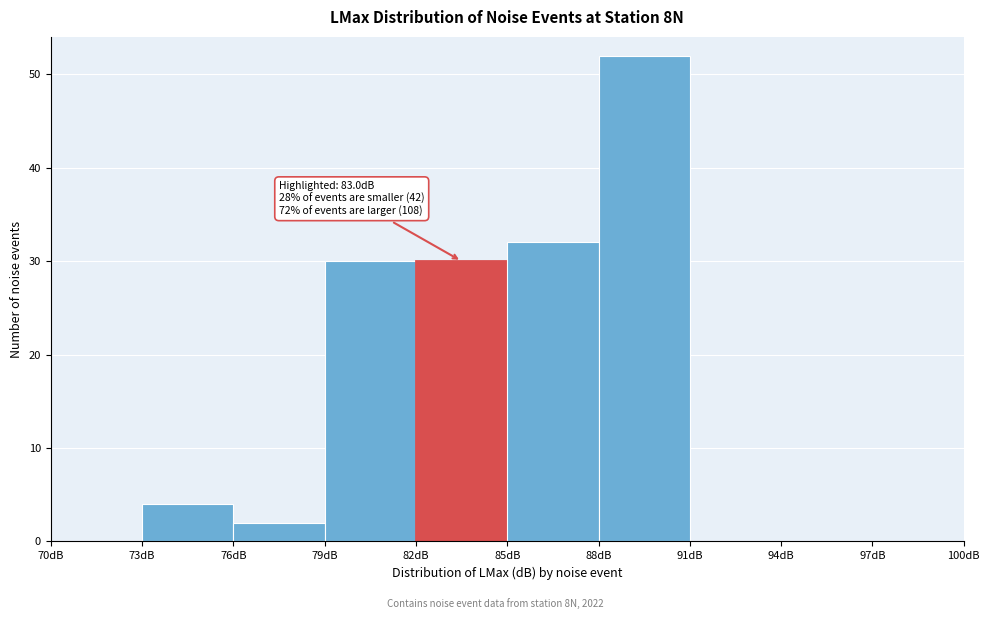

Over which range of the x-axis is the bar tallest?

88 to 91